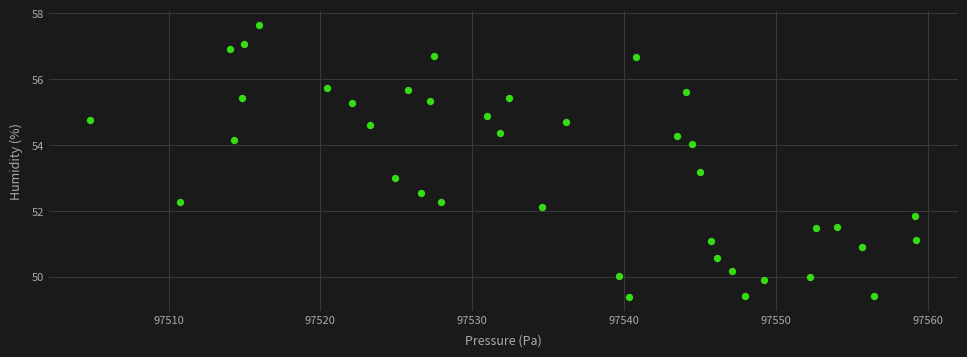

What is the range of Y values (max minus min)?

8.3